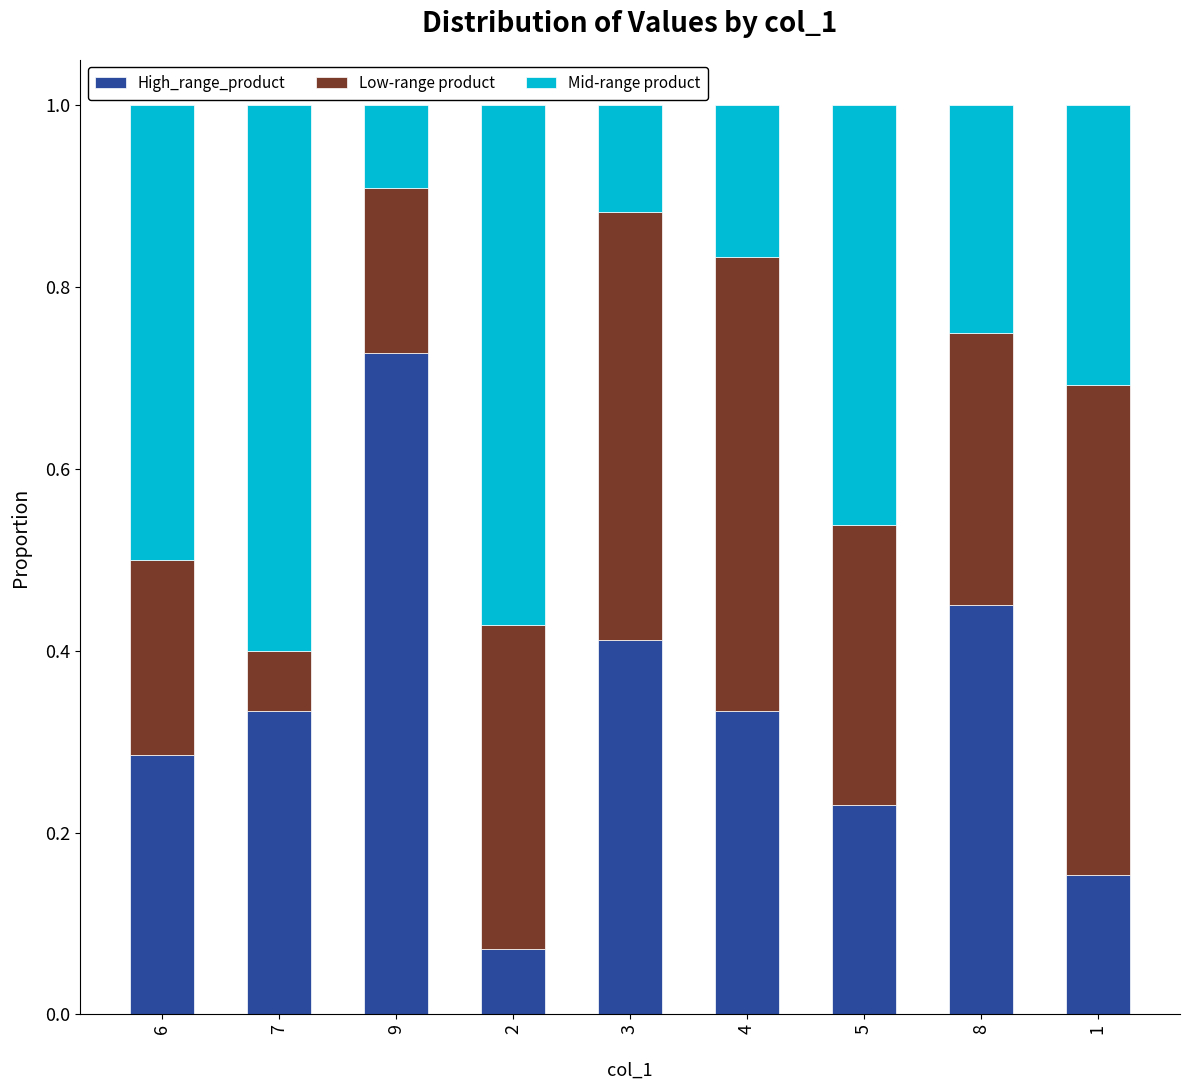

Which category has the highest value in the High_range_product series?

9